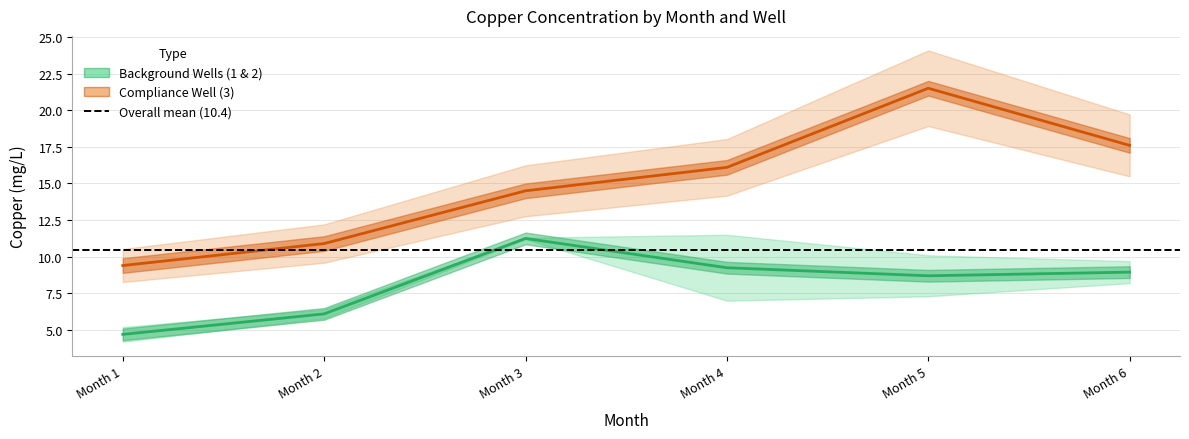

What is the greatest value displayed?

21.5